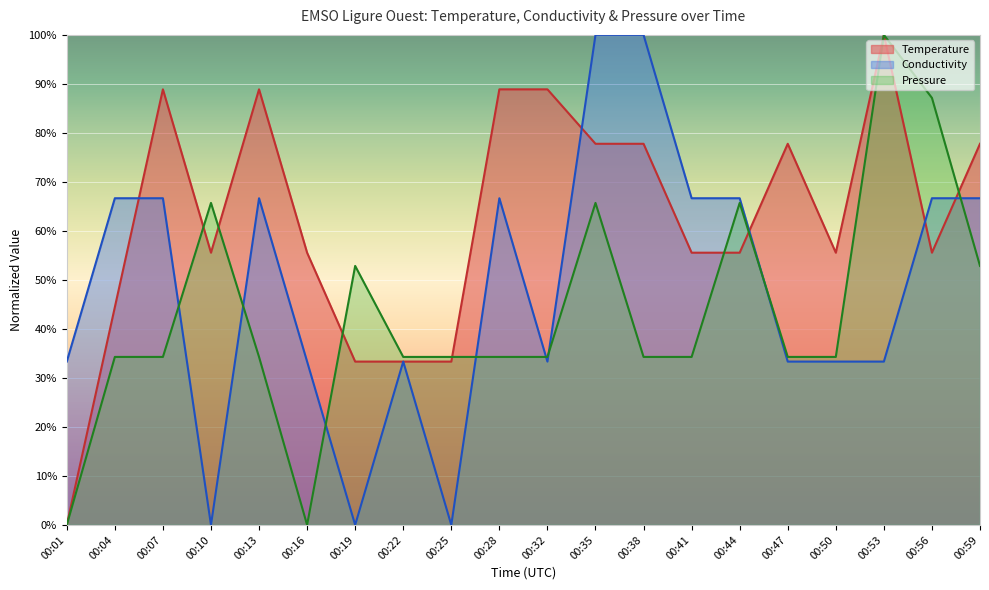

Reading right to left, transcribe all the data shown in this chart.

Temperature: 77.8	55.6	100.0	55.6	77.8	55.6	55.6	77.8	77.8	88.9	88.9	33.3	33.3	33.3	55.6	88.9	55.6	88.9	44.4	0.0
Conductivity: 66.7	66.7	33.3	33.3	33.3	66.7	66.7	100.0	100.0	33.3	66.7	0.0	33.3	0.0	33.3	66.7	0.0	66.7	66.7	33.3
Pressure: 52.9	87.1	100.0	34.3	34.3	65.7	34.3	34.3	65.7	34.3	34.3	34.3	34.3	52.9	0.0	34.3	65.7	34.3	34.3	0.0